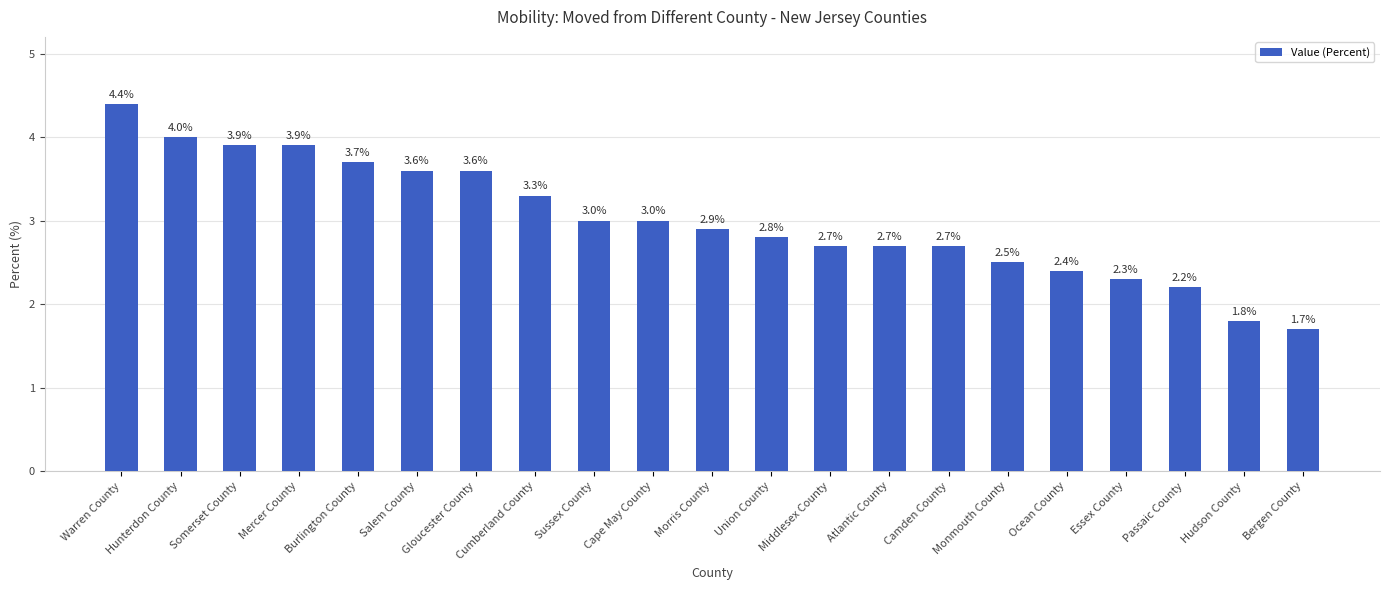

At which label does the data first exceed 2?

Warren County